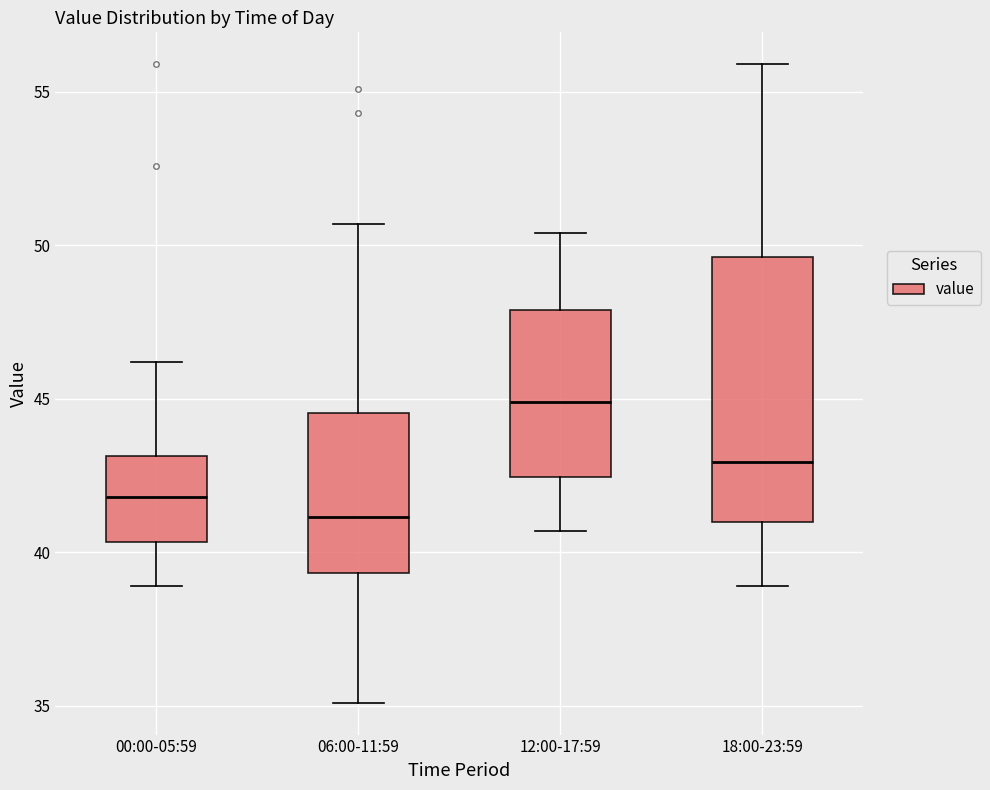

Which box's median line is the lowest?

06:00-11:59